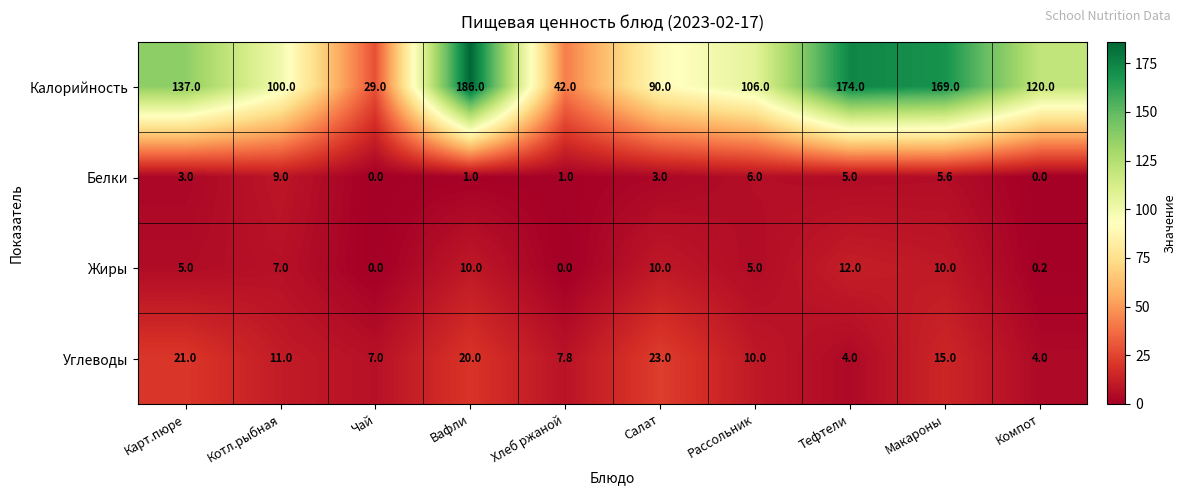

What is the sum of all Жиры values?

59.2